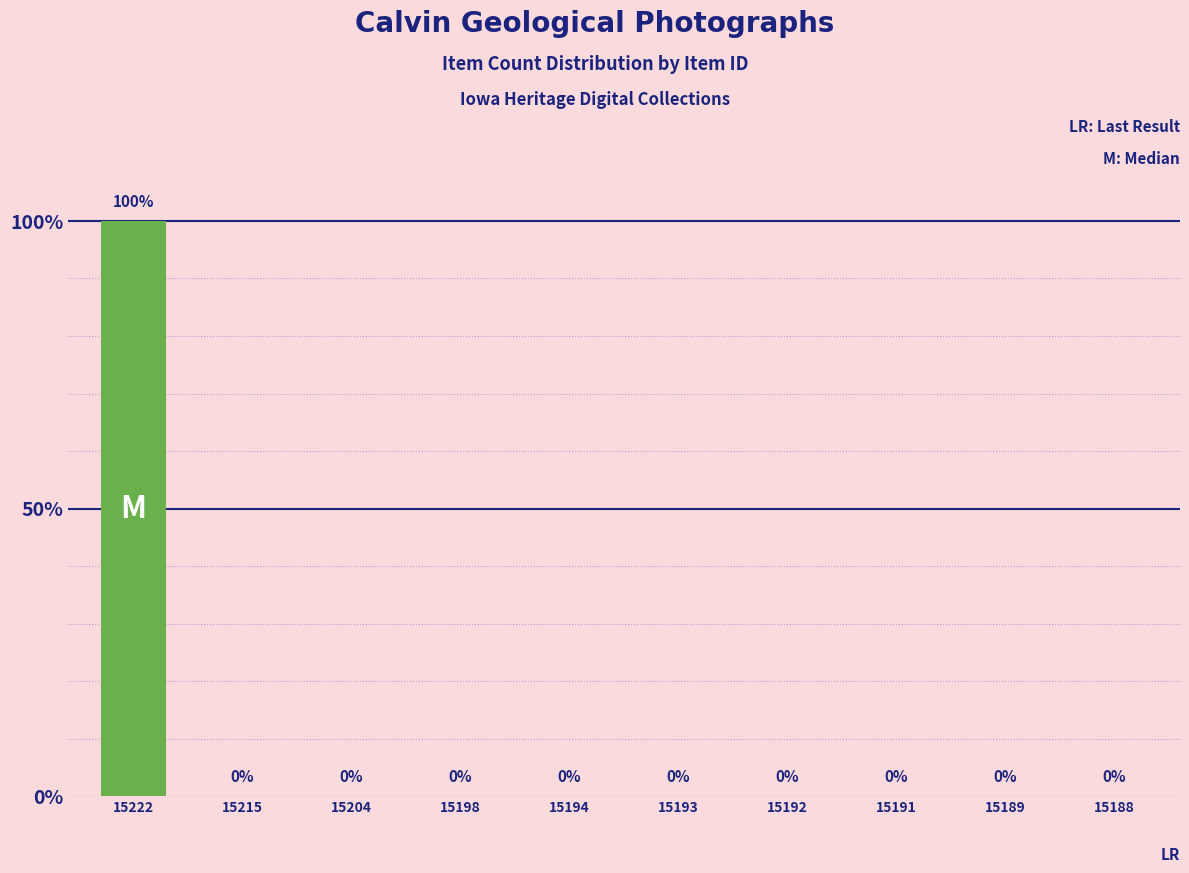

Reading left to right, list all the values displayed in this chart.

15222=100	15215=0	15204=0	15198=0	15194=0	15193=0	15192=0	15191=0	15189=0	15188=0